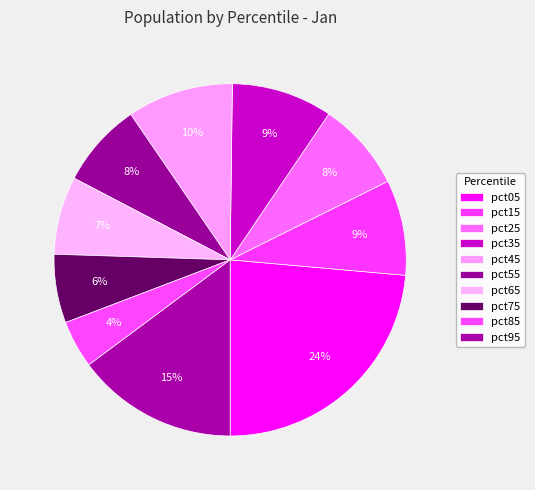

Is it true that pct75 is 1% of the pie?

False